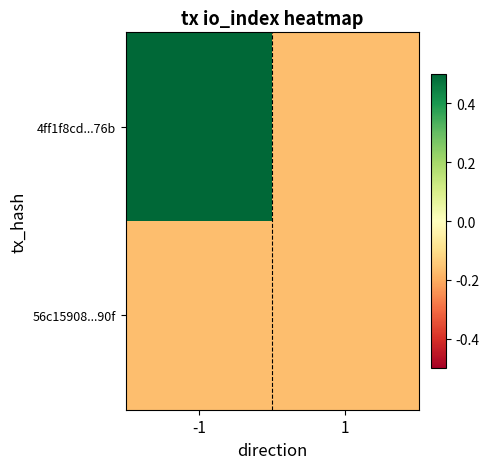

Between -1 and 1, which series saw the biggest shift?

4ff1f8cd...76b